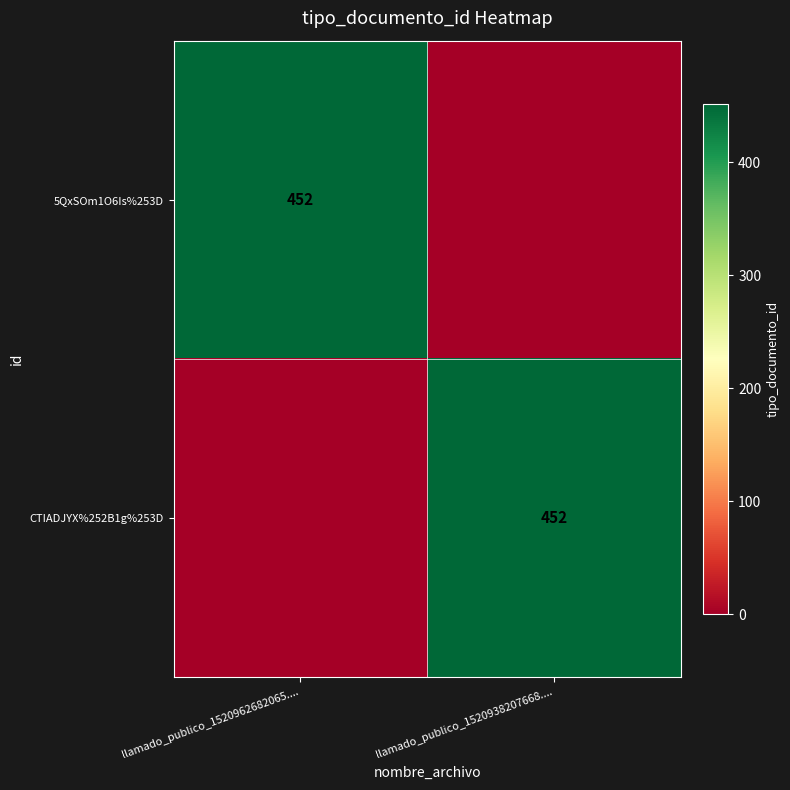

True or false: CTIADJYX%252B1g%253D has a value of 291 at llamado_publico_1520938207668.....

False